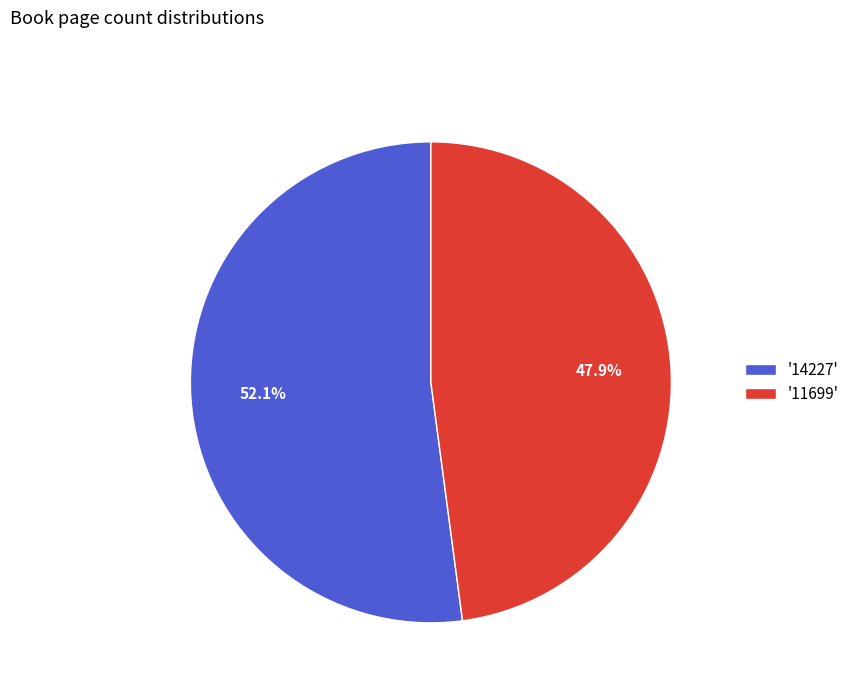

What is the ratio of the value at '11699' to the value at '14227'?

0.9